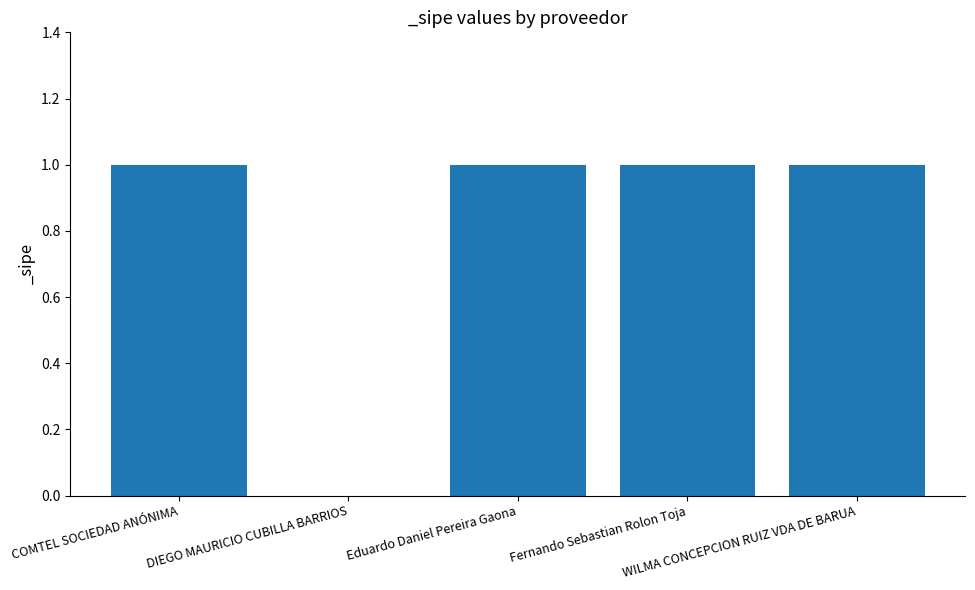

What is the maximum value shown in the chart?

1